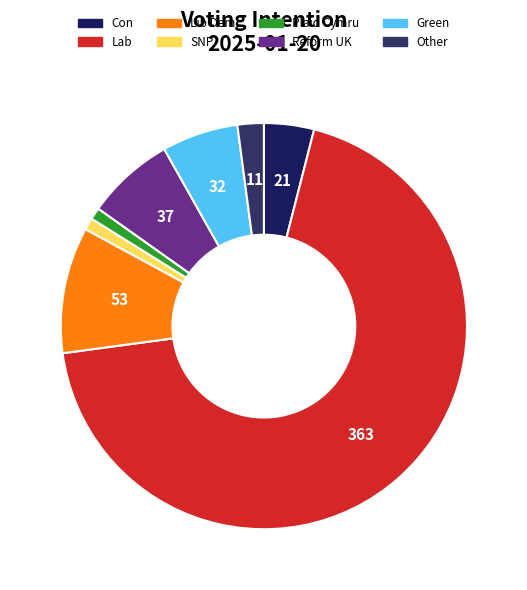

Count the number of slices in the pie.

8